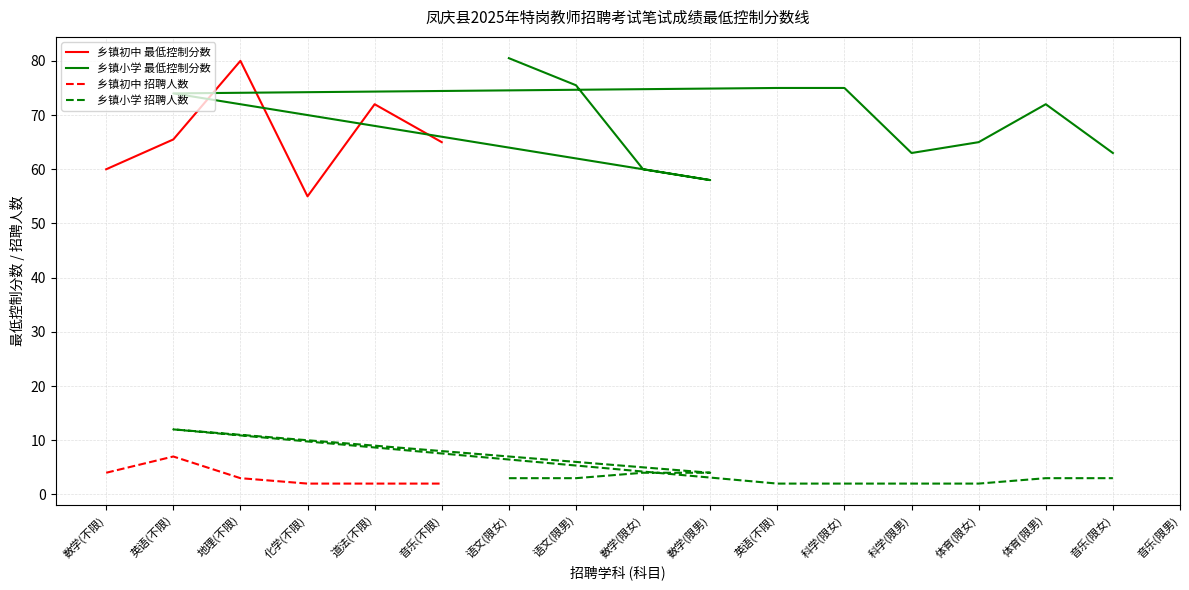

The 招聘人数 series shows 3.0 at 15. True or false?

True